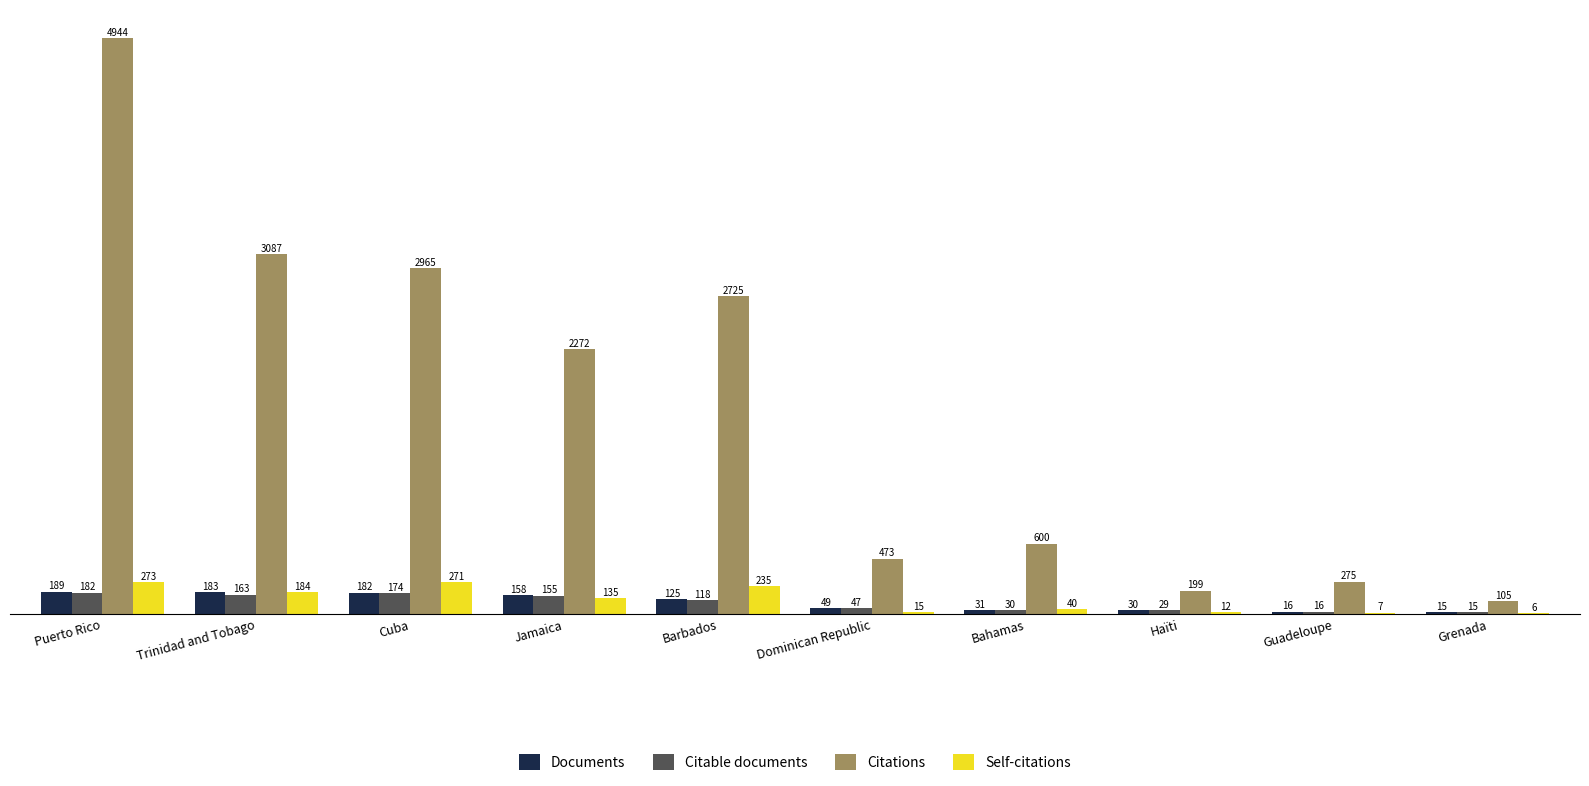

Is the value of Citations at Dominican Republic greater than the value of Self-citations at Barbados?

Yes